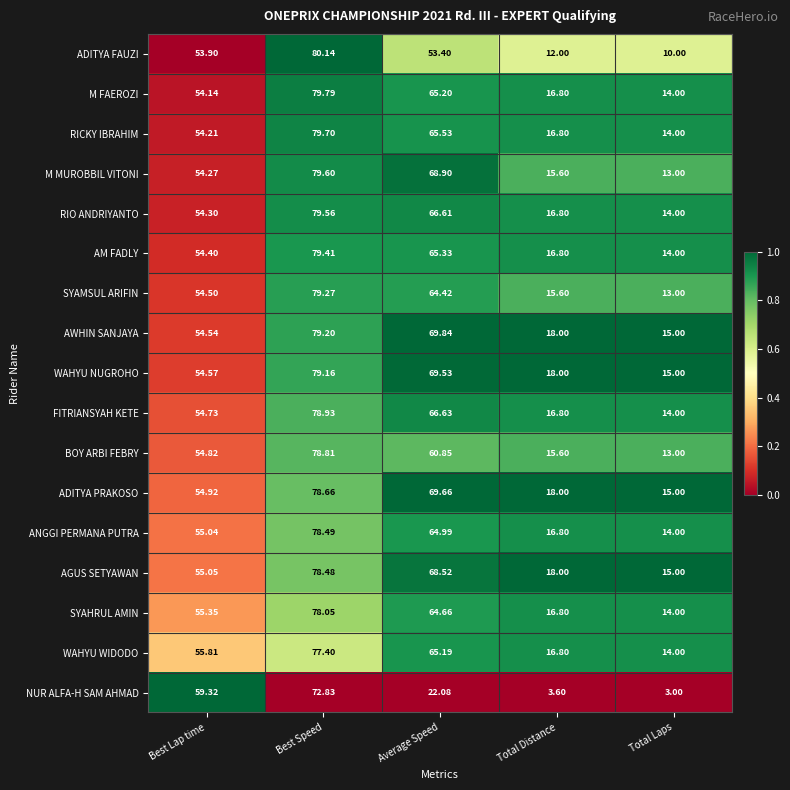

Rank the series by their maximum value, from highest to lowest.

ADITYA FAUZI, M FAEROZI, RICKY IBRAHIM, M MUROBBIL VITONI, RIO ANDRIYANTO, AM FADLY, SYAMSUL ARIFIN, AWHIN SANJAYA, WAHYU NUGROHO, FITRIANSYAH KETE, BOY ARBI FEBRY, ADITYA PRAKOSO, ANGGI PERMANA PUTRA, AGUS SETYAWAN, SYAHRUL AMIN, WAHYU WIDODO, NUR ALFA-H SAM AHMAD